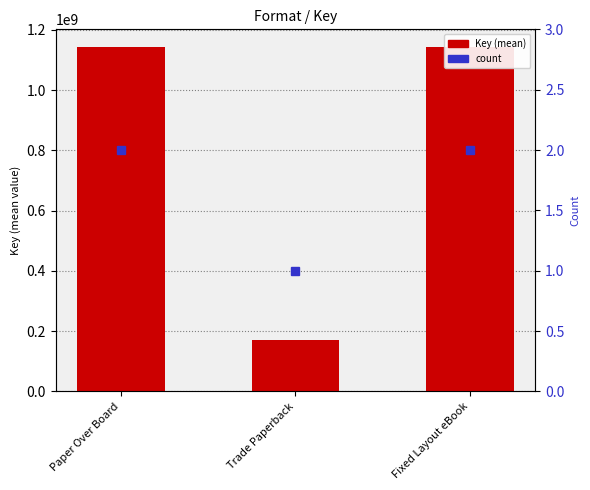

At which category is the sum across all series the highest?

Paper Over Board